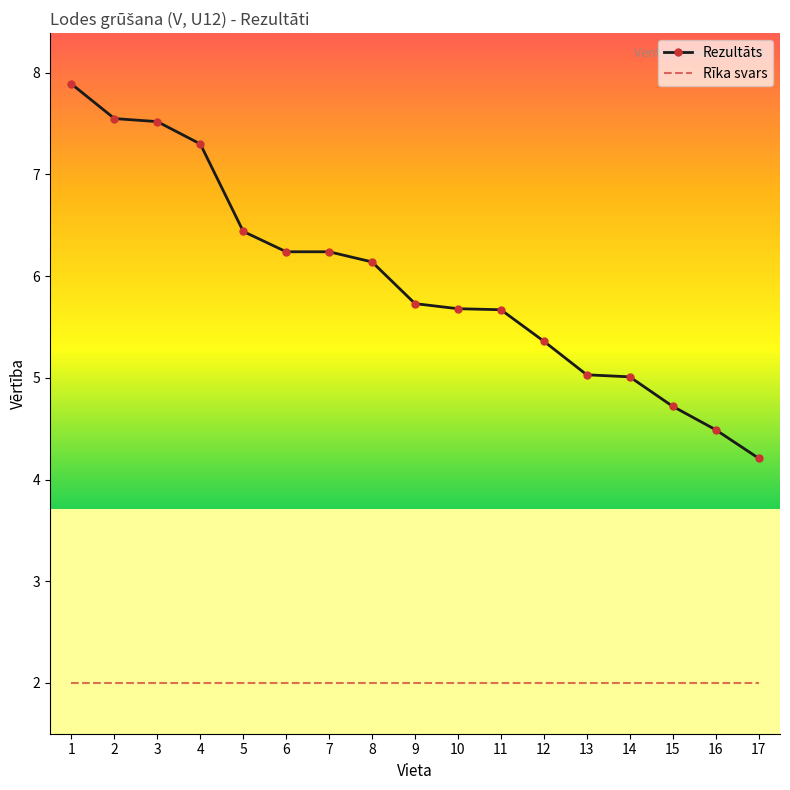

What is the approximate value of Rezultāts at 14?

5.0